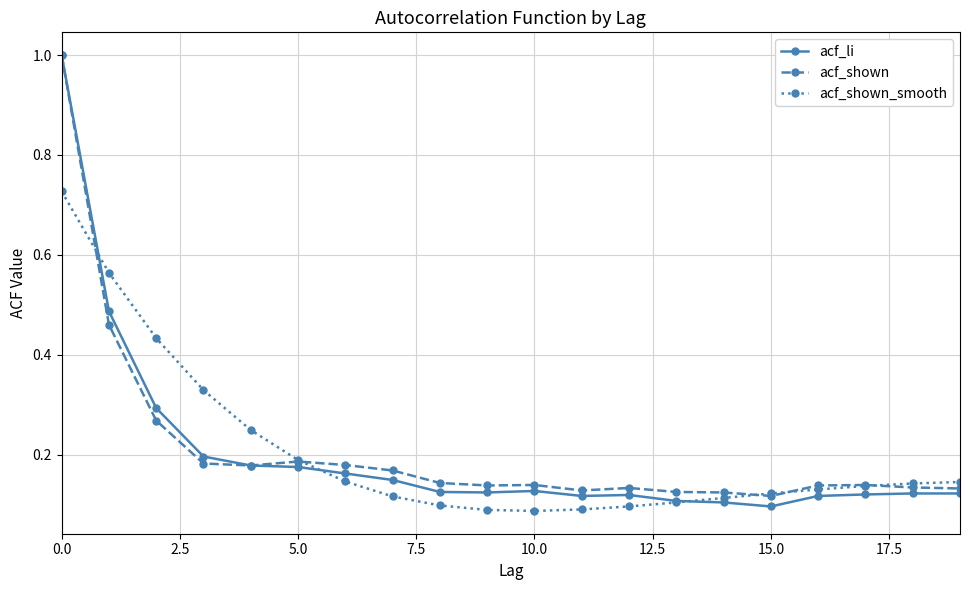

Which series has the widest spread of values?

acf_li